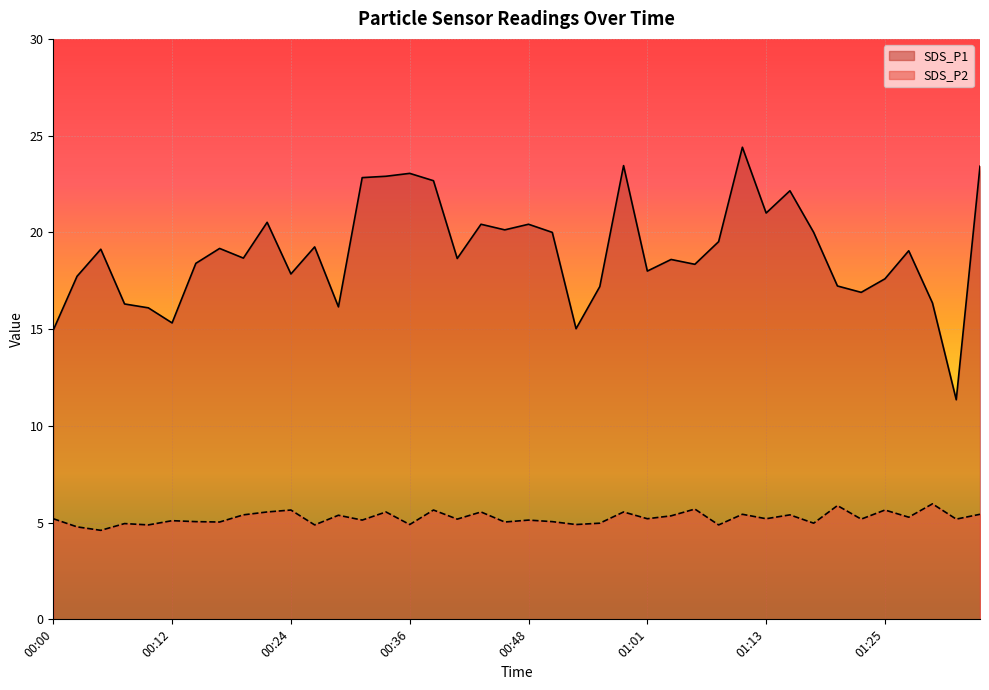

What is the sum of the SDS_P2 values at 00:41 and 00:24?

10.8